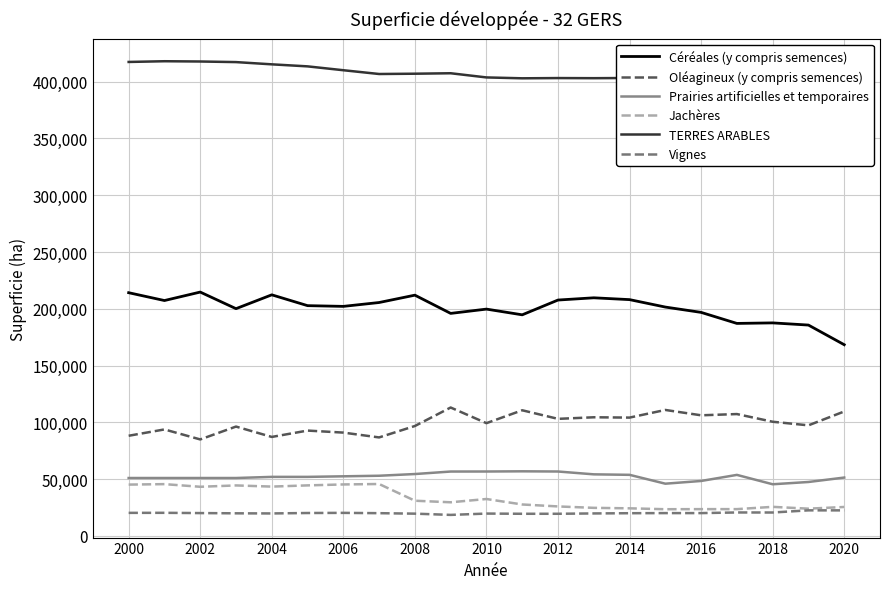

True or false: Jachères and Céréales (y compris semences) intersect in this chart.

False